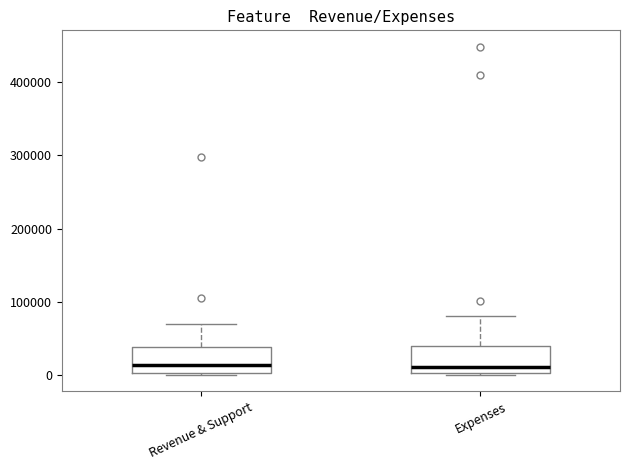

Reading left to right, transcribe this box plot: for each box, give where its median line is, the range the box spans, and where its two whiskers end, as read against the y-axis. The values are not printed on the chart, so give them approximately, as read against the axis.

Revenue & Support: median 10000, box 0 to 40000, whiskers 0 to 70000
Expenses: median 10000, box 0 to 40000, whiskers 0 to 80000